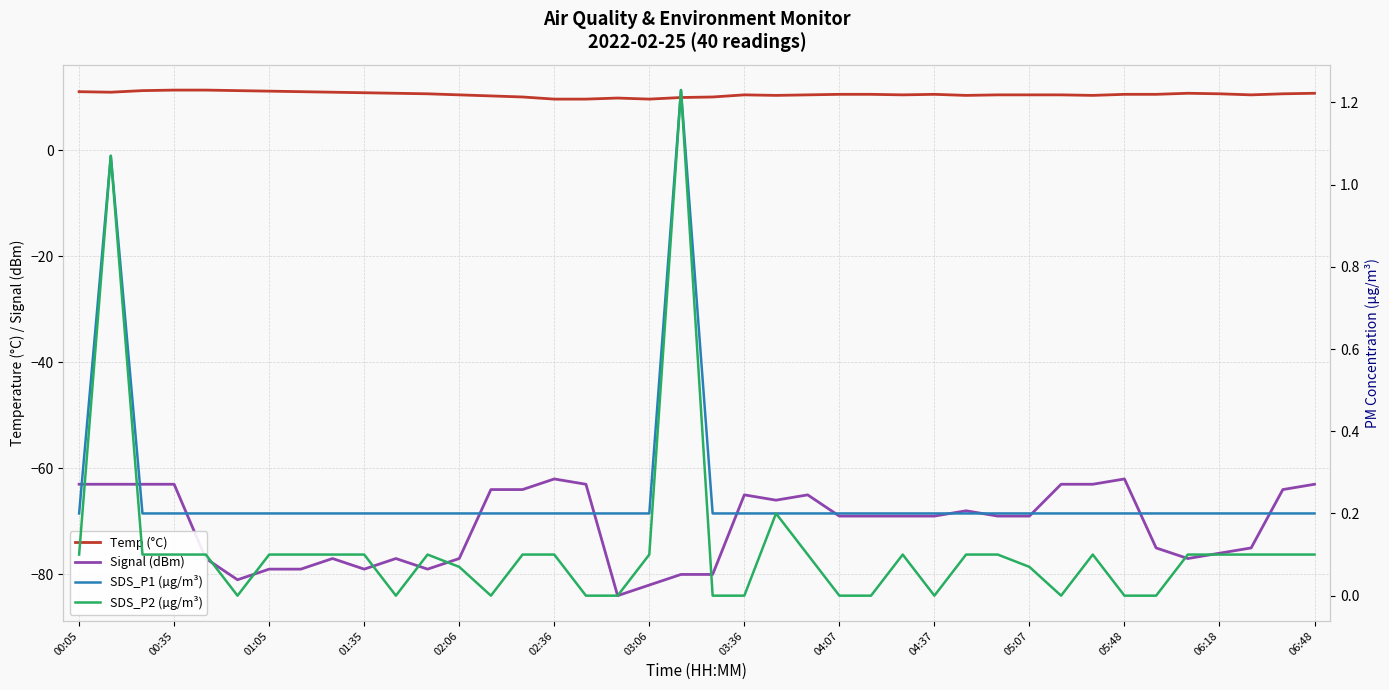

What is the average value of the SDS_P1 (µg/m³) series?

0.2